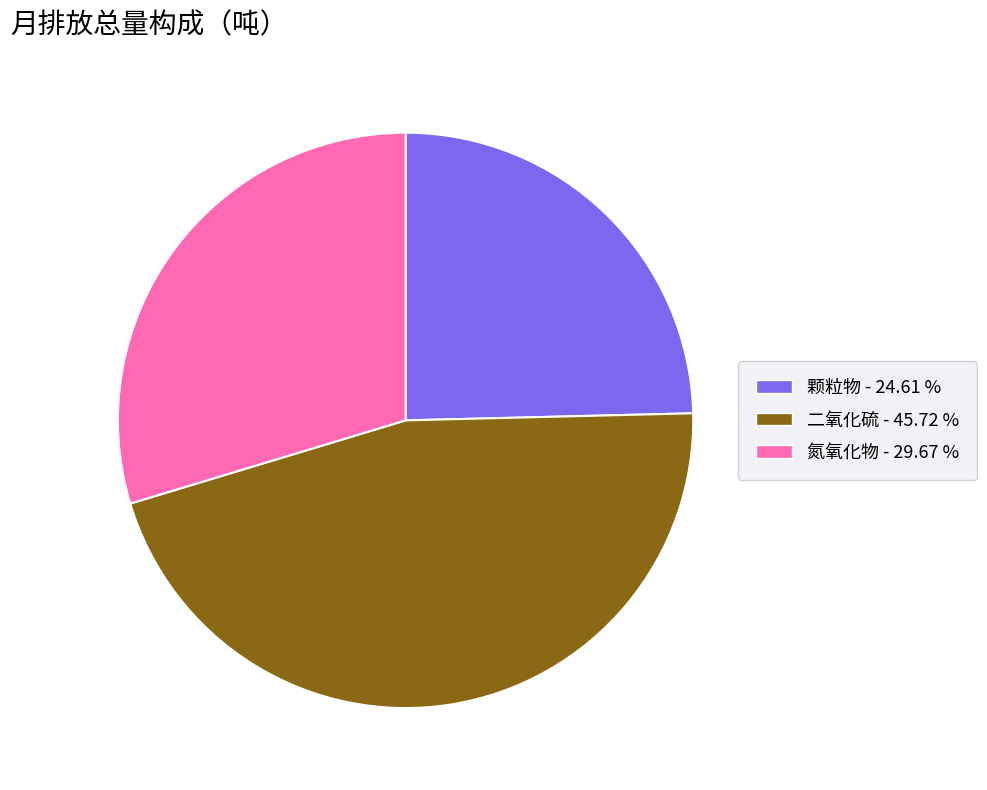

Combined, do 颗粒物 and 二氧化硫 account for over 50%?

Yes